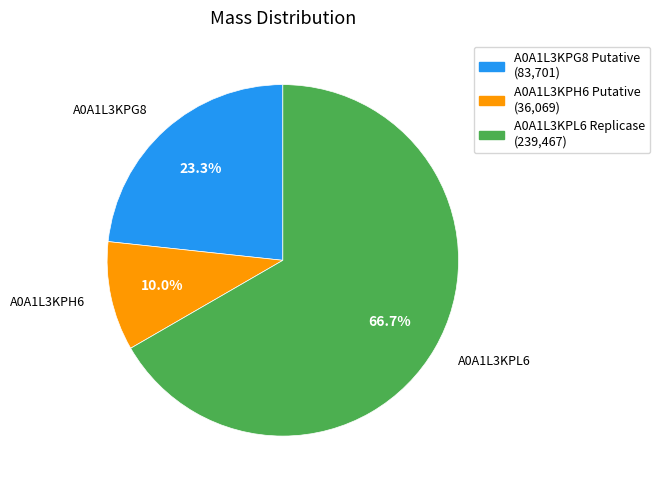

How many slices are in this pie chart?

3